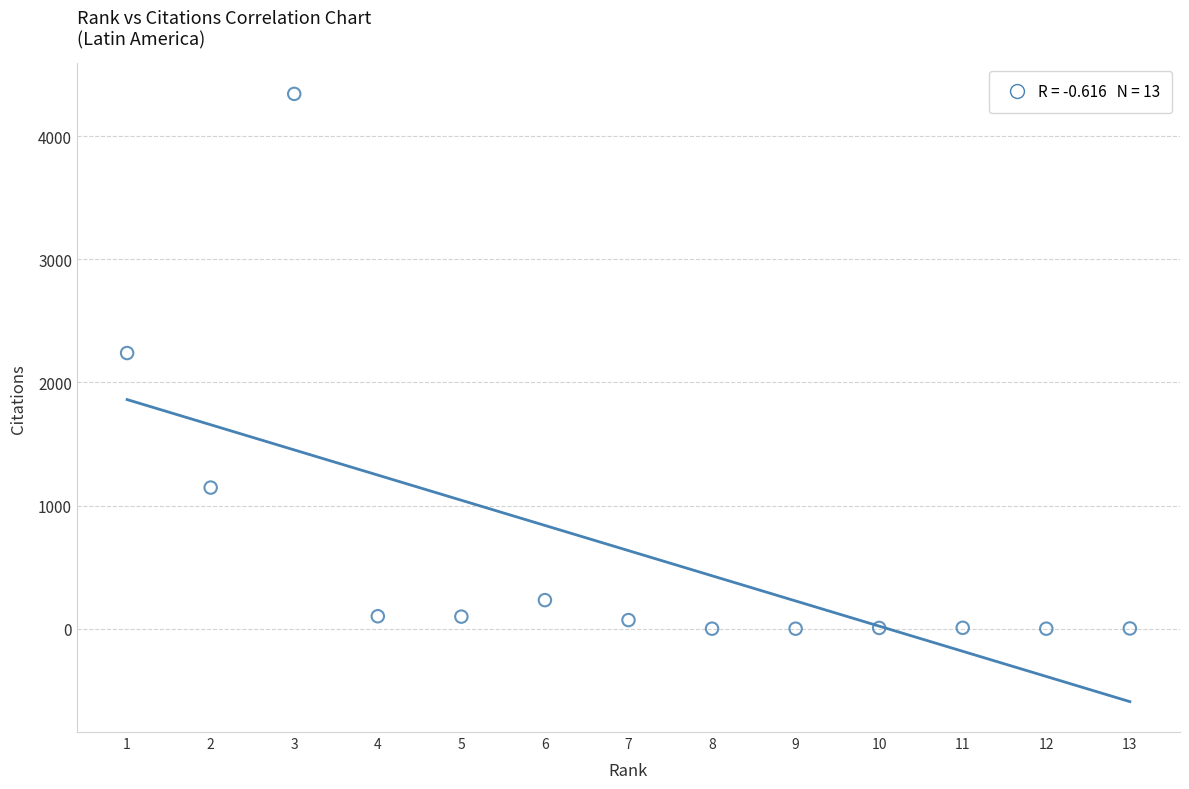

What is the range of Y values (max minus min)?

4344